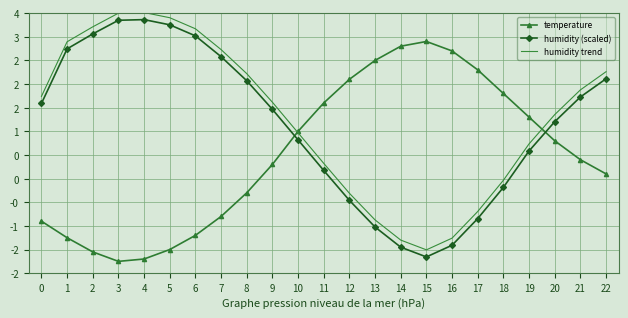

What is the difference between the humidity trend values at 21 and 3?

1.6